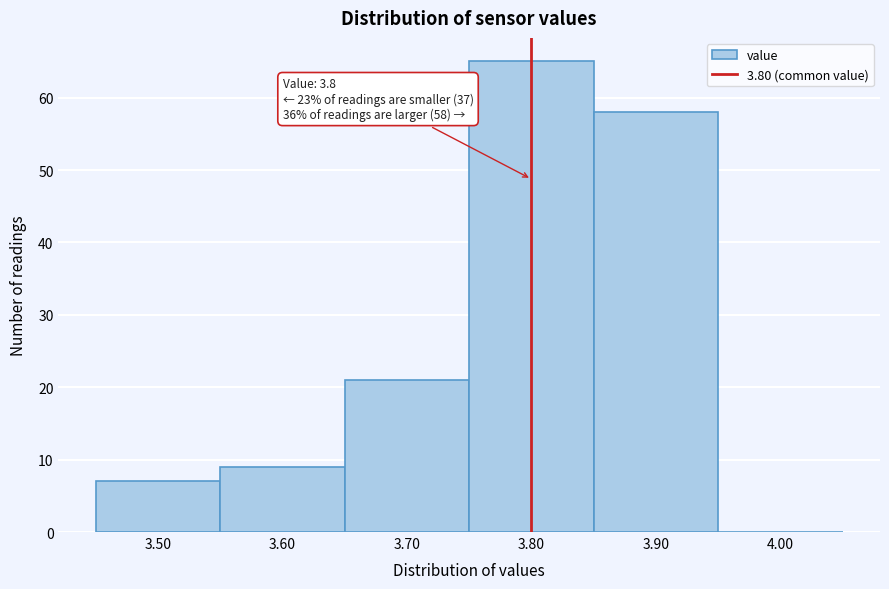

Which range on the x-axis has the tallest bar?

3.75 to 3.85